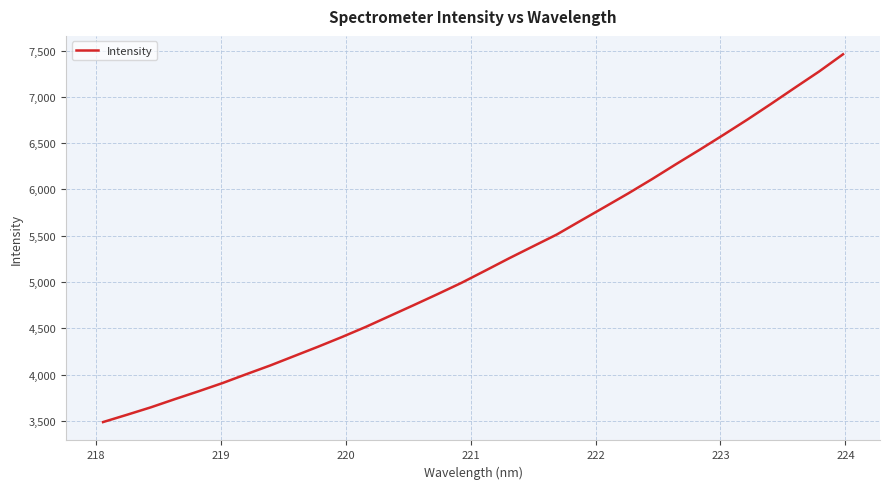

What is the greatest value displayed?

7459.5